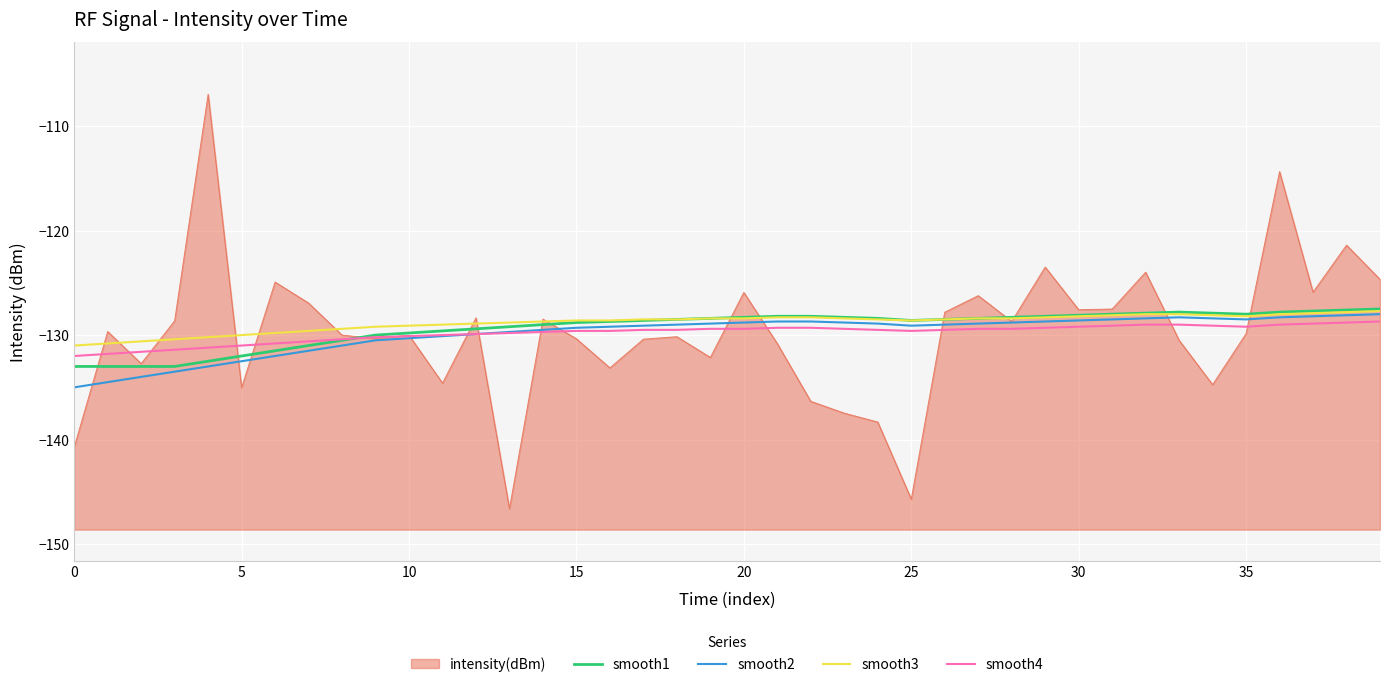

What is the difference between the smooth1 values at 27 and 10?

1.4